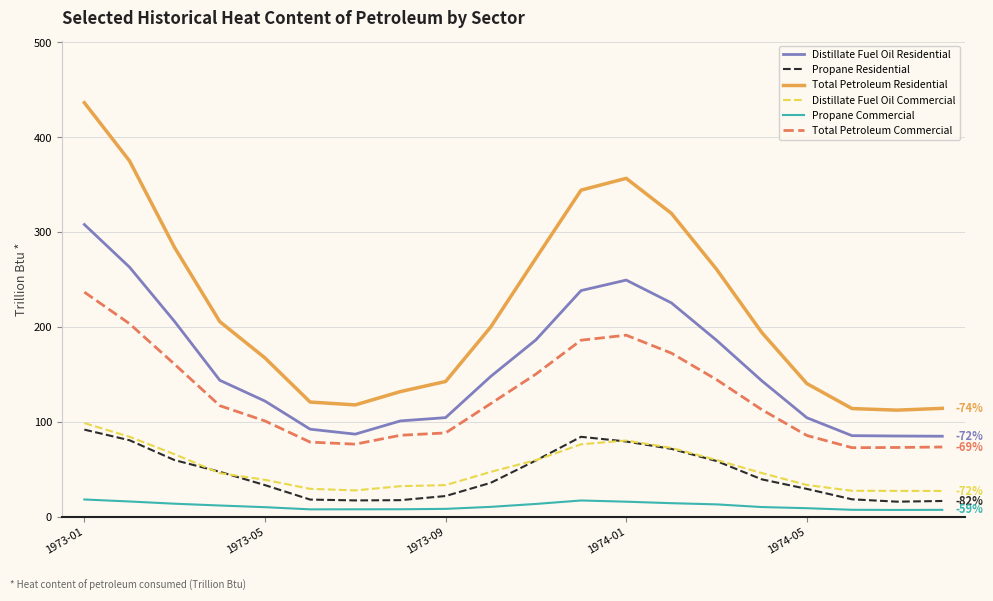

Which series has the largest total across all categories?

Total Petroleum Residential